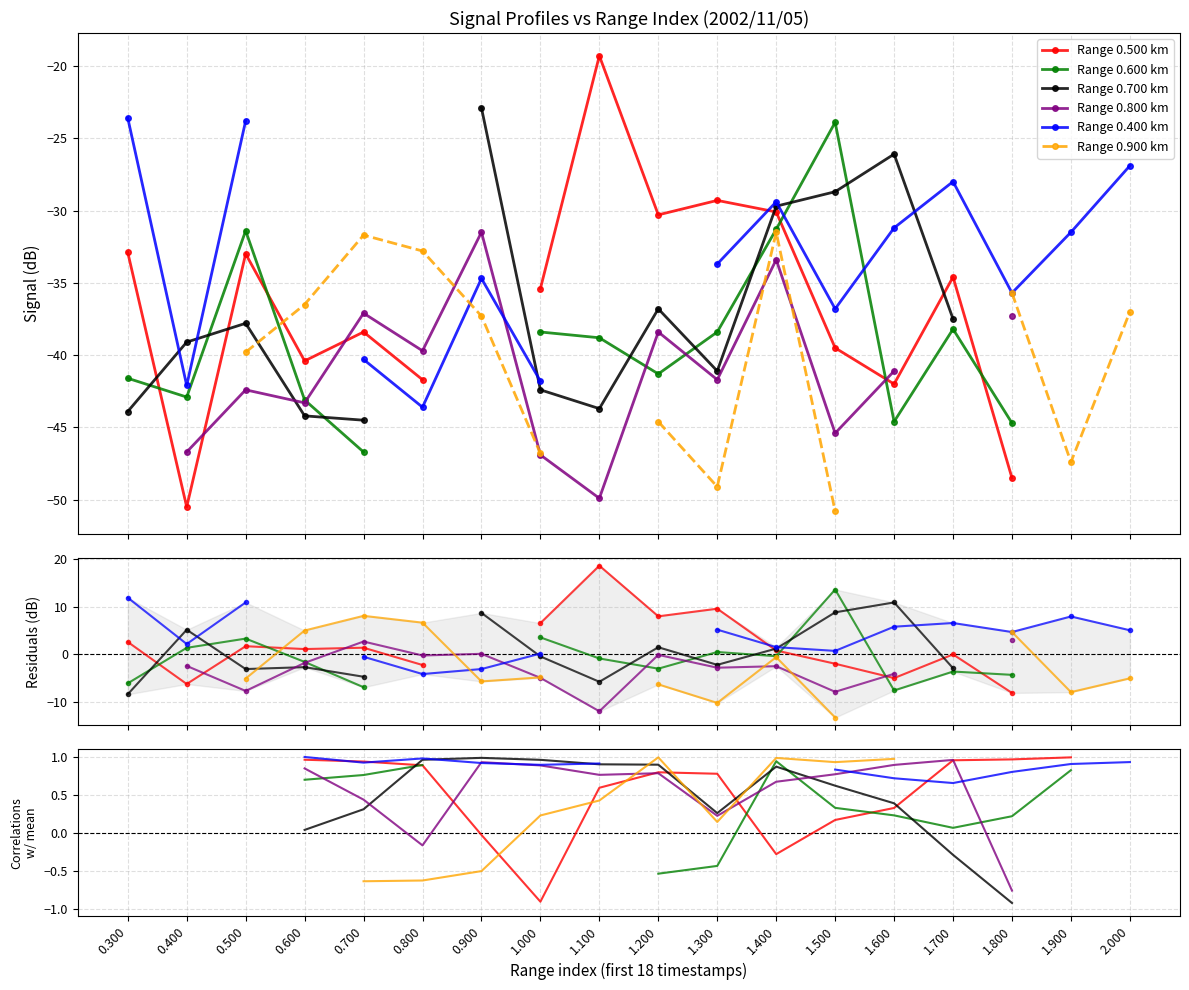

True or false: Range 0.900 km and Range 0.800 km intersect in this chart.

True